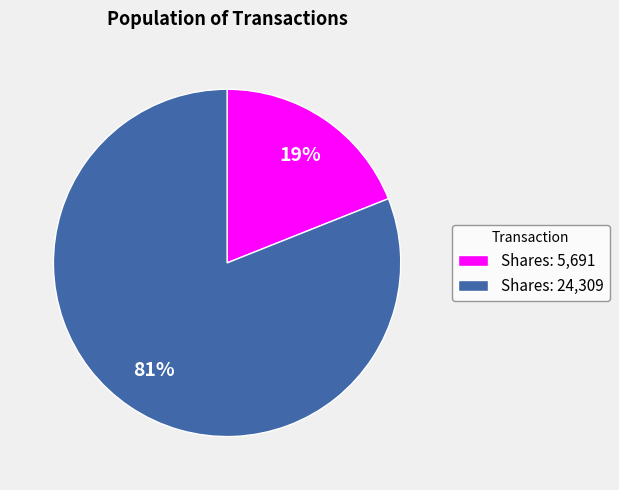

The Shares: 24,309 slice represents 81% of the pie. True or false?

True